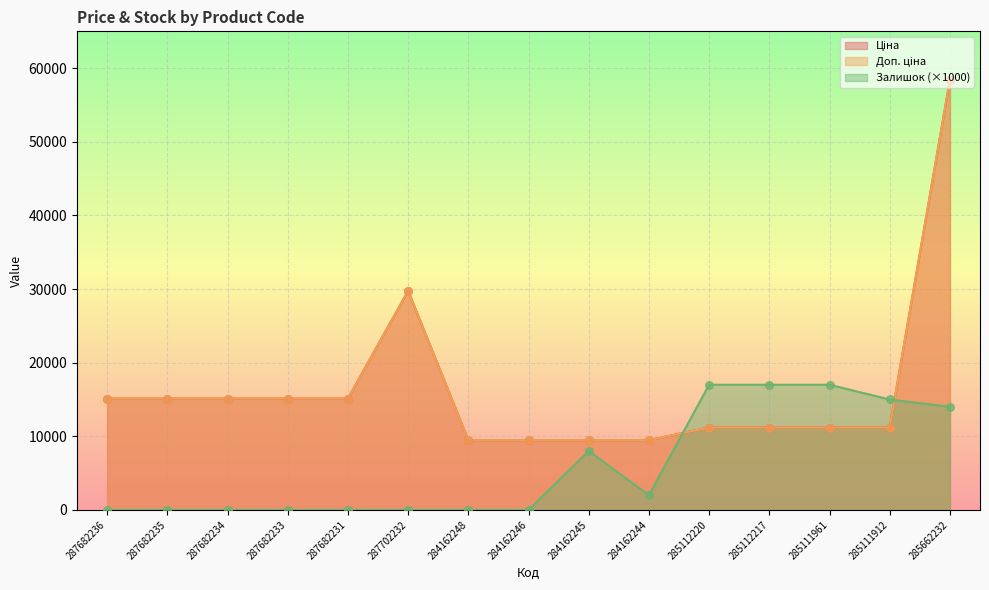

Which series contains the highest Y value?

Ціна